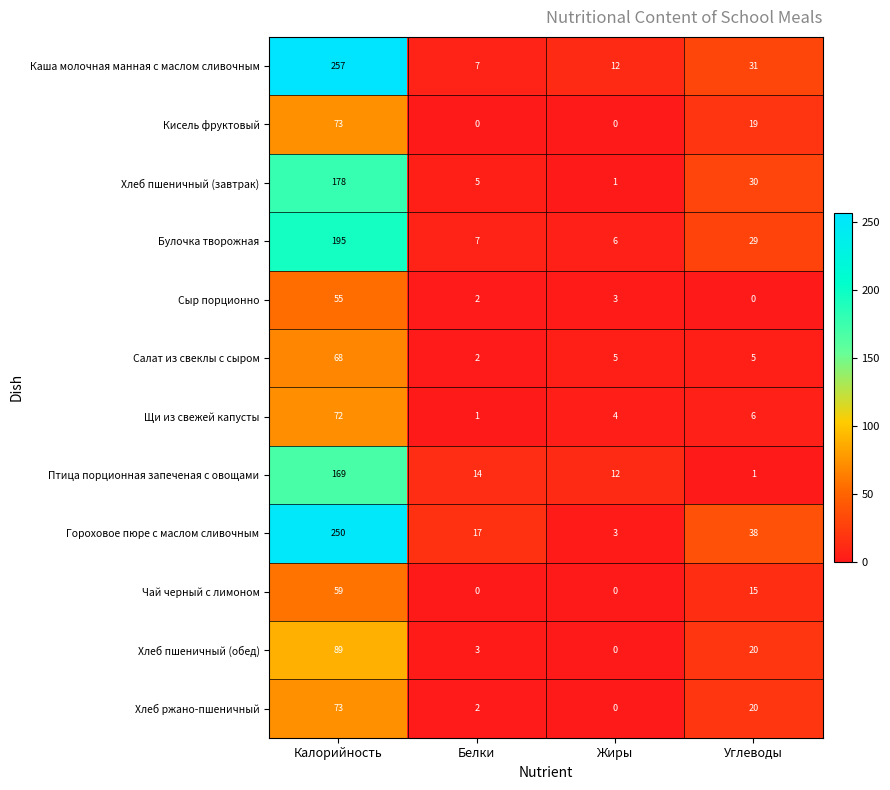

What is the spread (max minus min) of values at Калорийность?

202